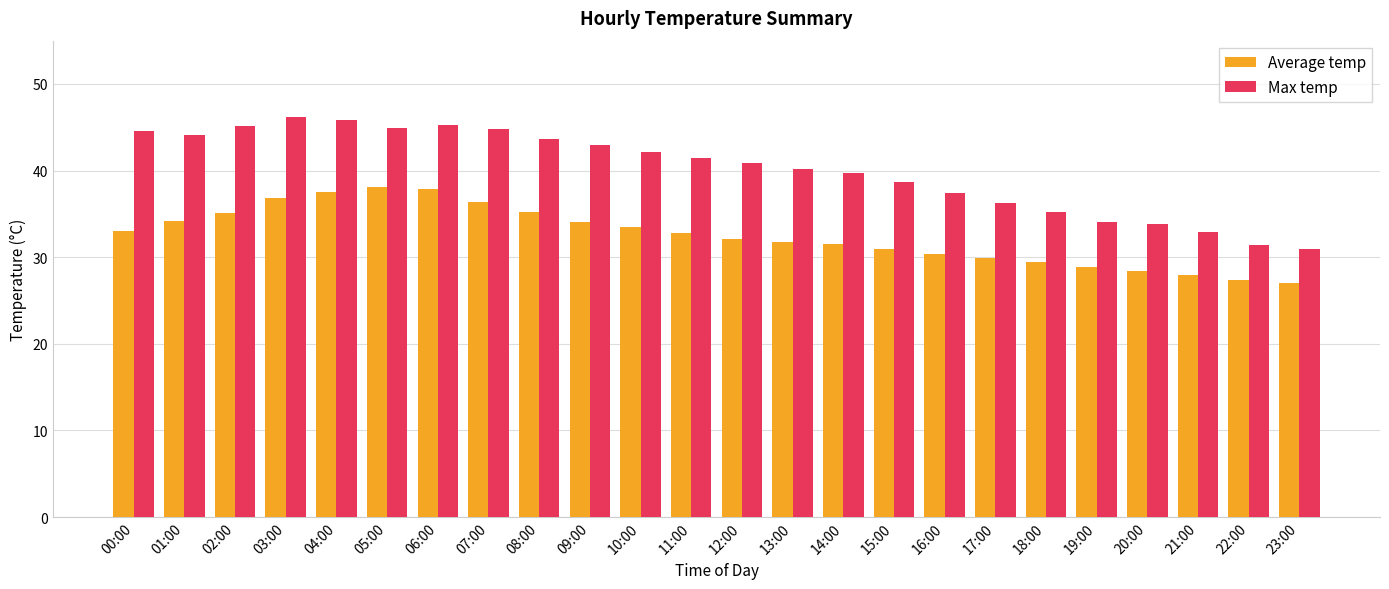

What is the average value of the Average temp series?

32.5